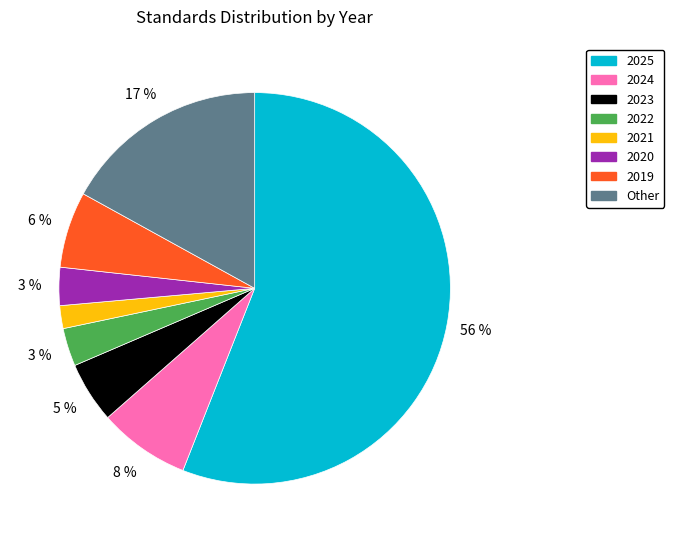

To the nearest percent, what portion does 2023 represent?

5%